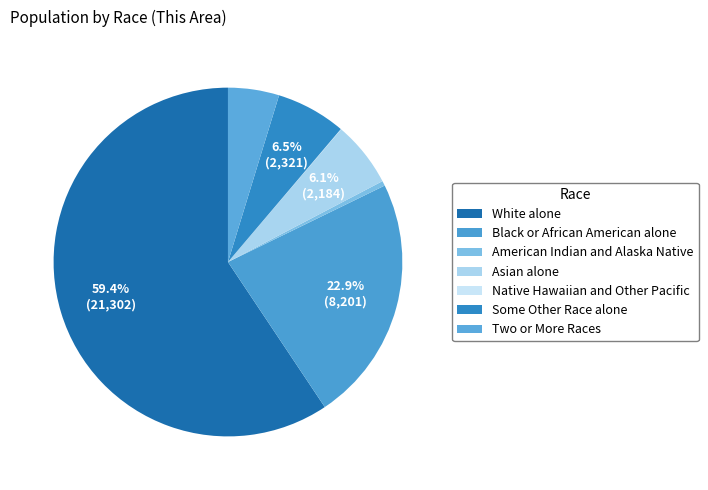

Between Some Other Race alone and Two or More Races, which is larger?

Some Other Race alone